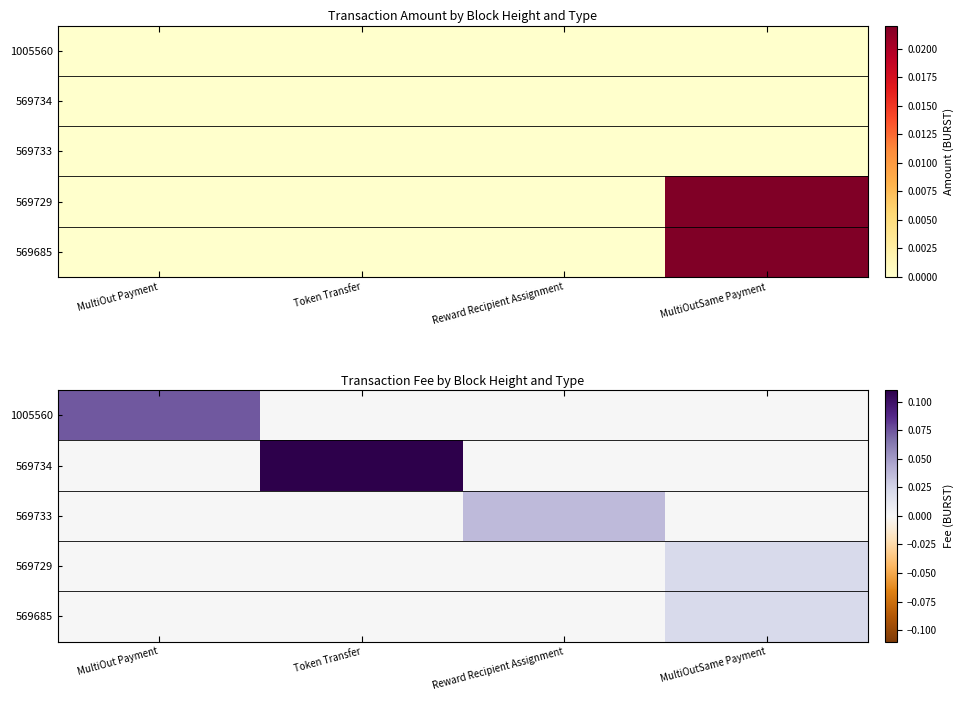

Where is 569685 nearest to the value 0?

MultiOut Payment